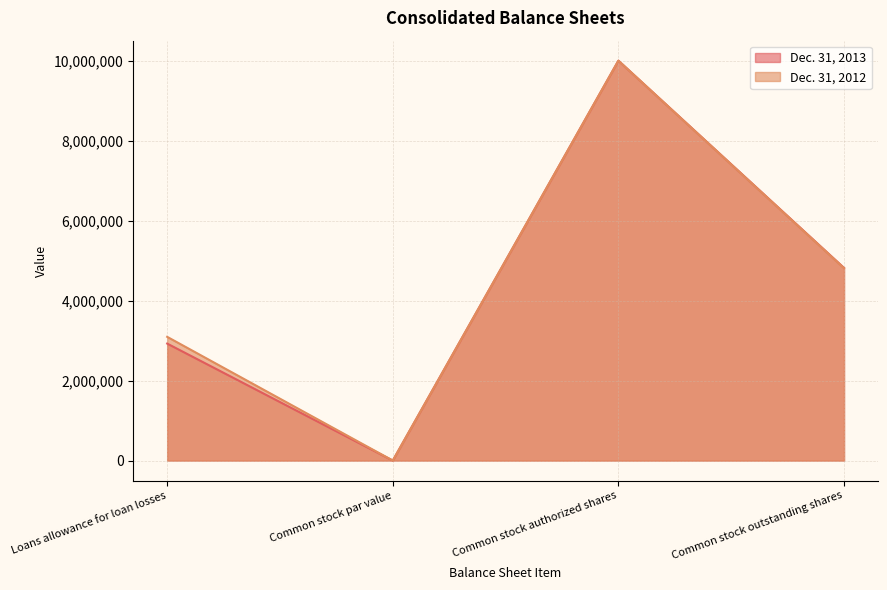

Does the chart have visible grid lines?

Yes